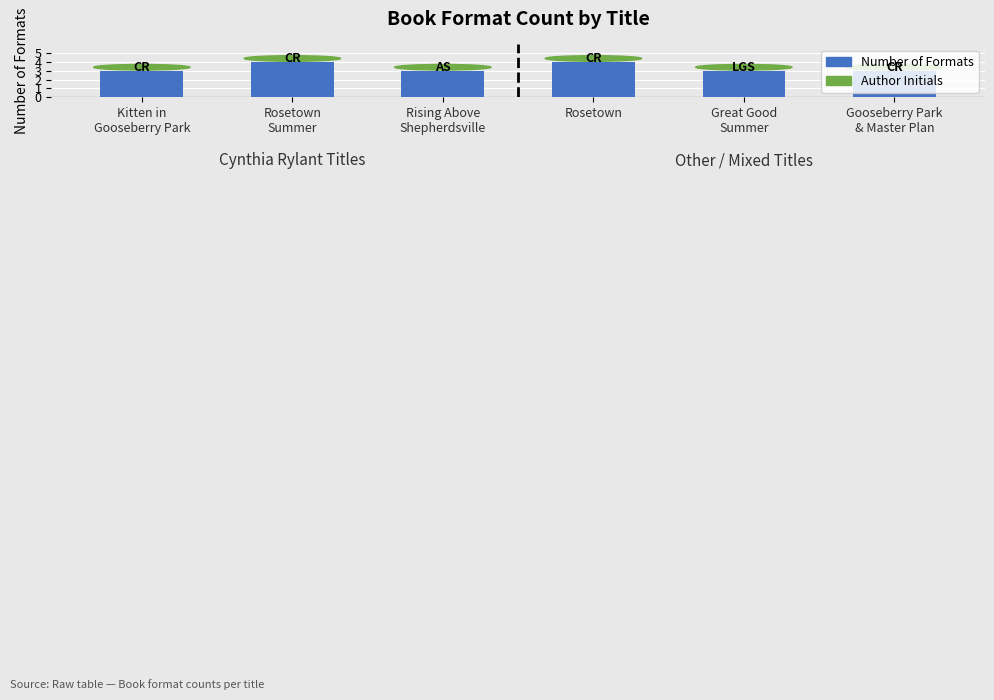

What value does the data have at Rising Above
Shepherdsville?

3